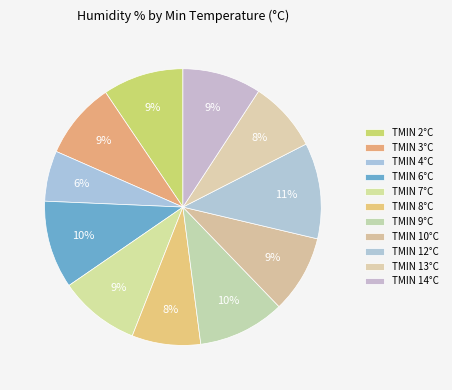

Count the number of slices in the pie.

11